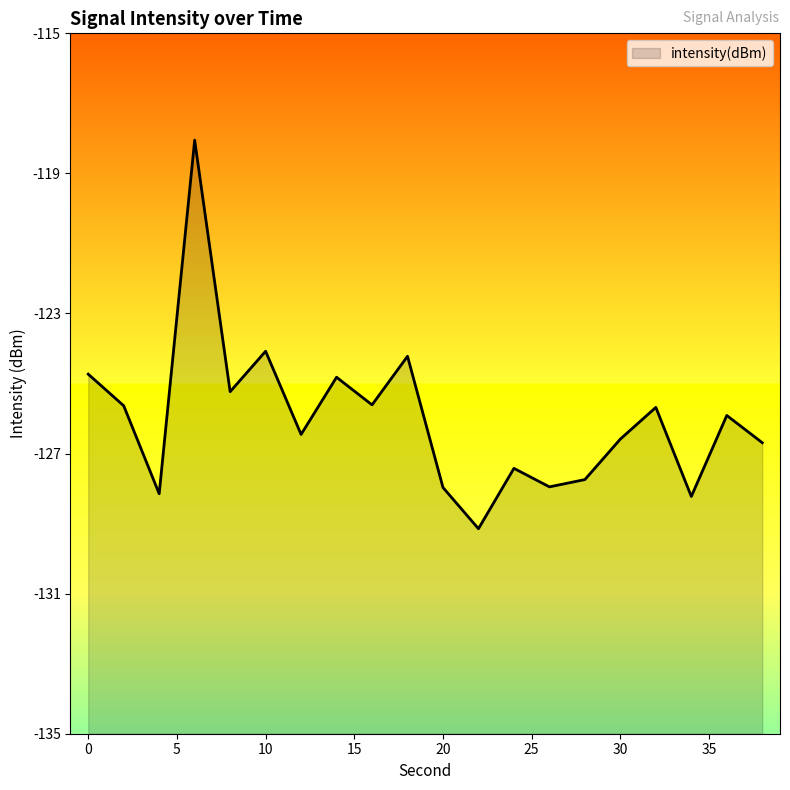

What is the smallest value displayed?

-129.1